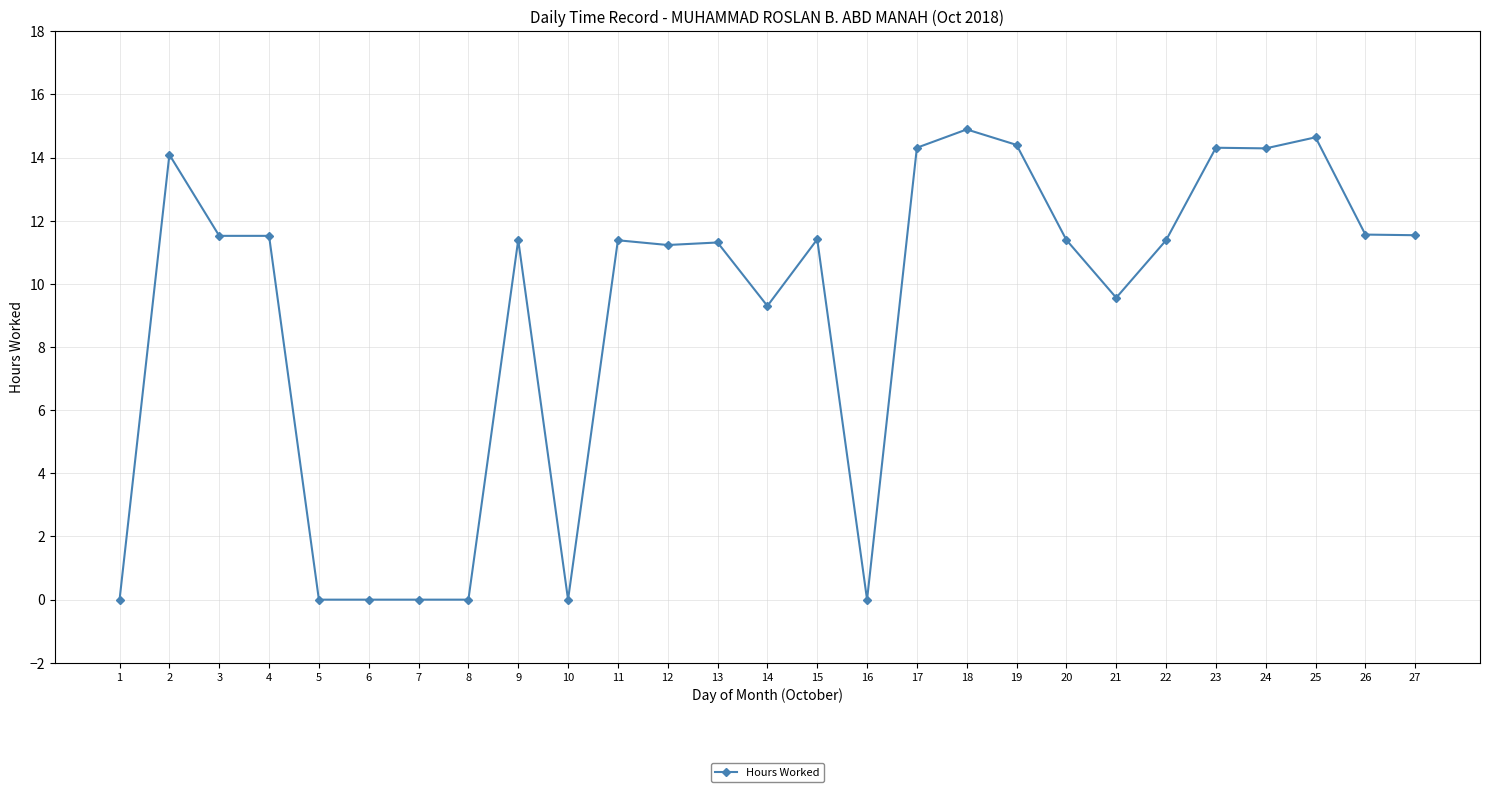

How many data points does each series have?

27